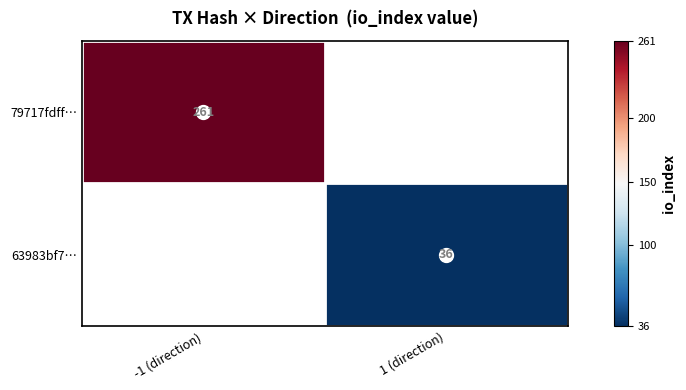

Which series has the largest range (max minus min)?

79717fdff…